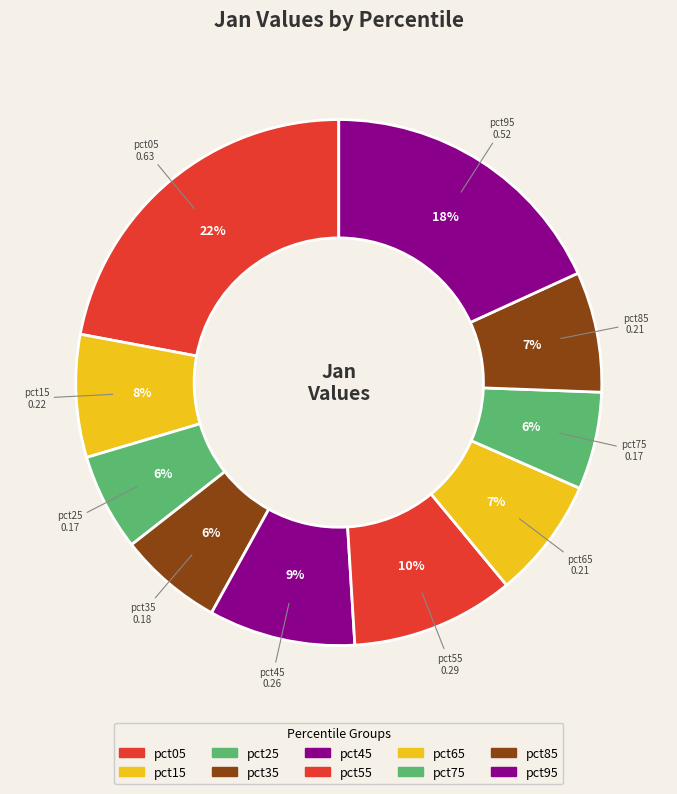

To the nearest percent, what percentage of the pie is pct25?

6%